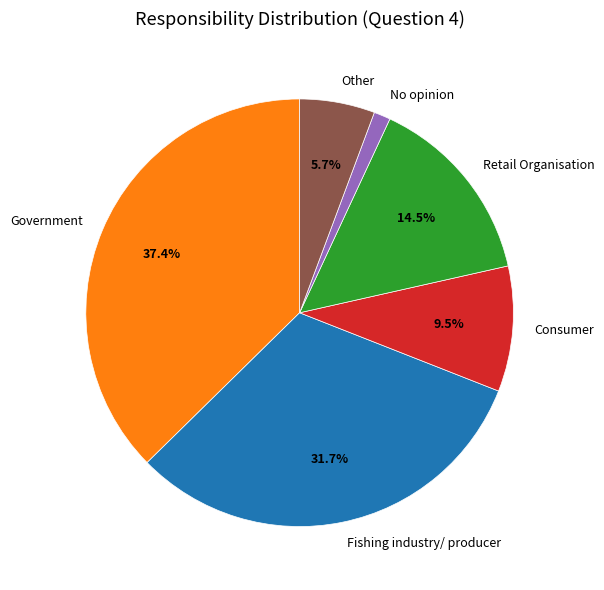

How much of the chart is everything except Consumer?

90.5%